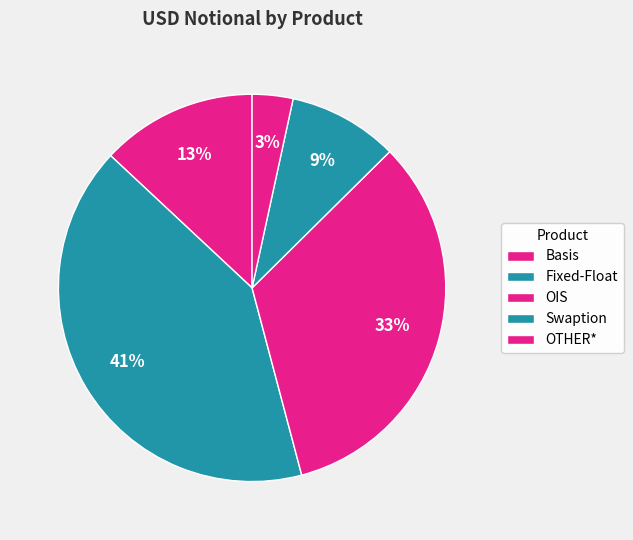

How much of the chart is everything except OIS?

66.7%